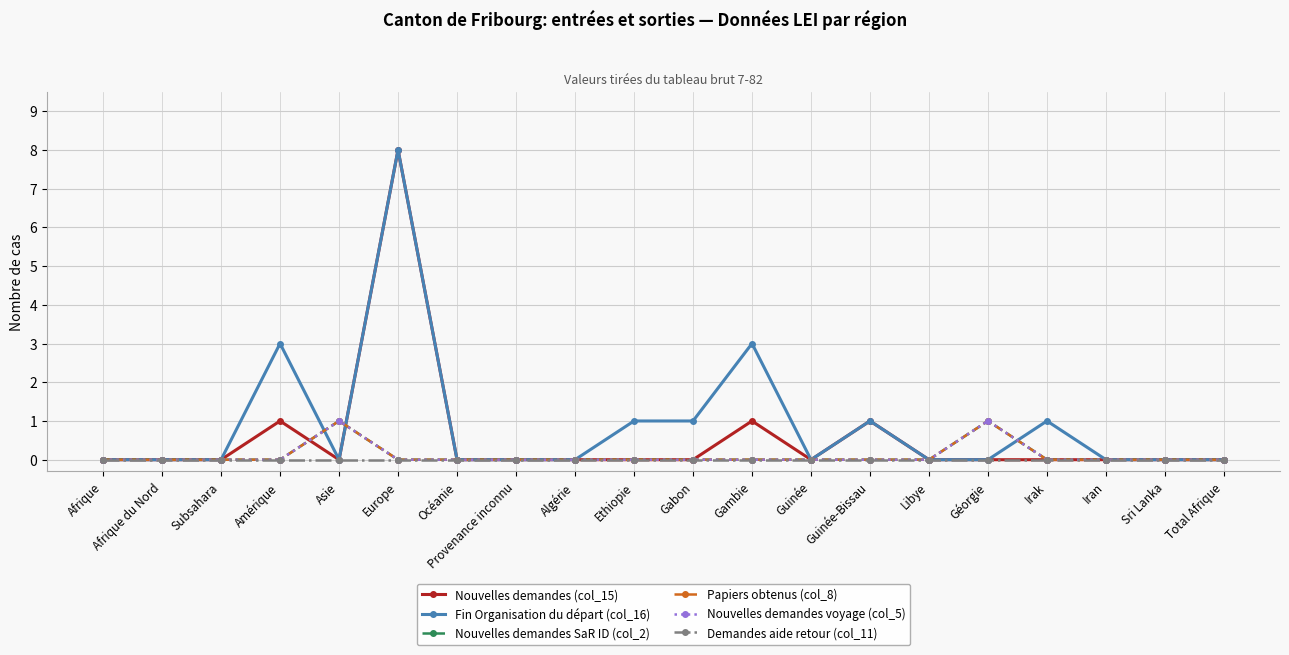

How many interior local peaks does the Fin Organisation du départ (col_16) series have?

5